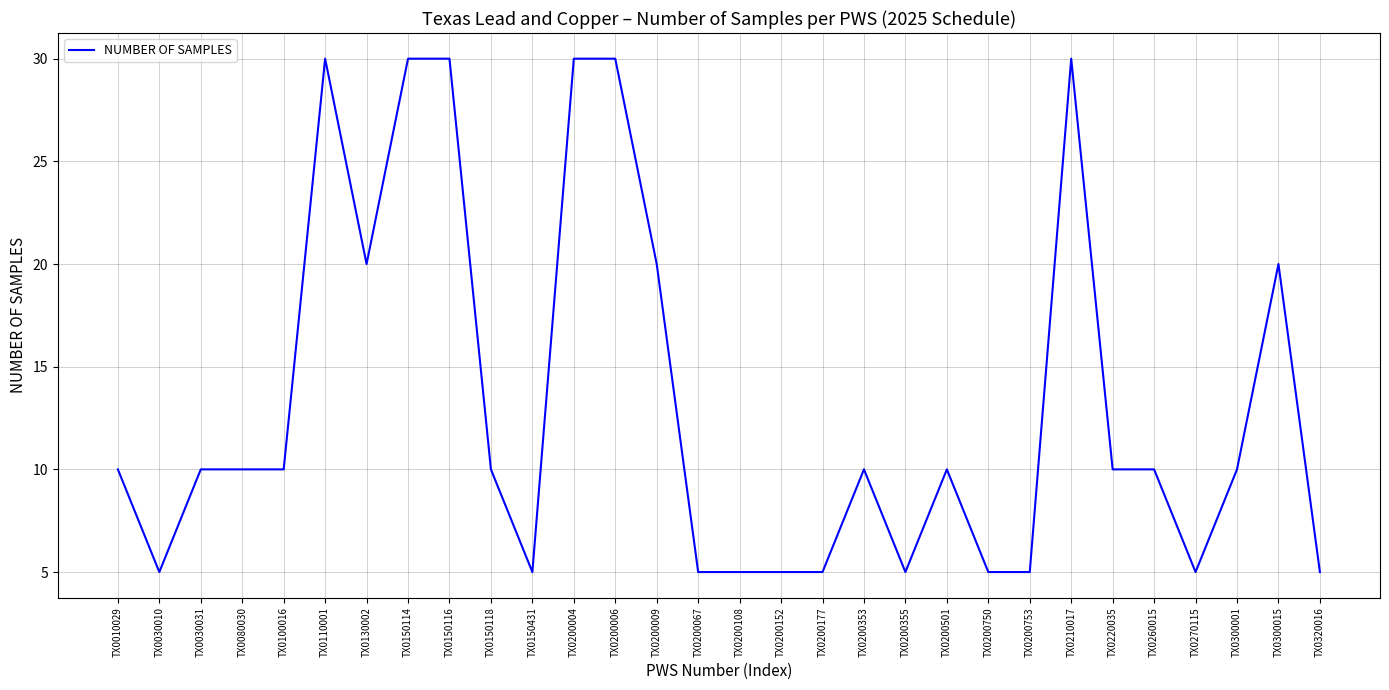

Between TX0110001 and TX0200108, which is larger?

TX0110001